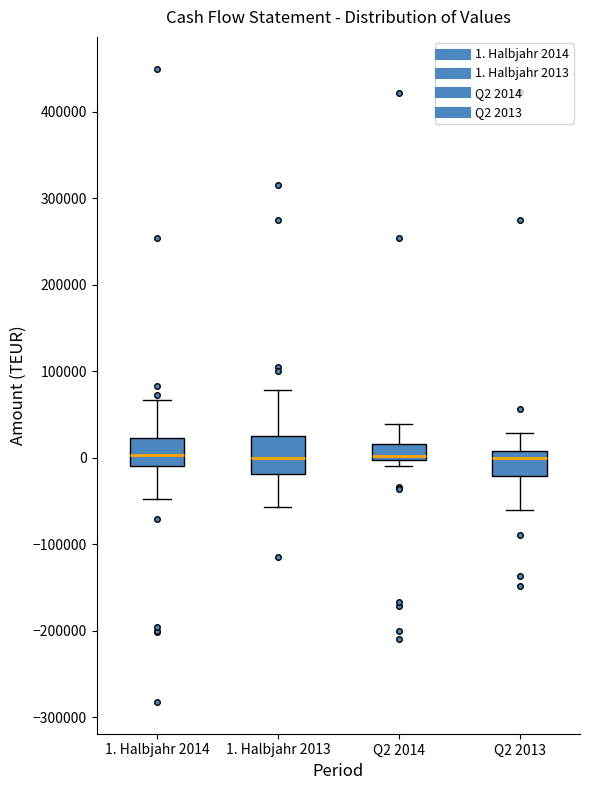

Reading left to right, read every box against the y-axis: the position of its median line, the range the box covers, and the ends of its whiskers. The values are not printed on the chart, so give them approximately, as read against the axis.

1. Halbjahr 2014: median 0, box -10000 to 20000, whiskers -50000 to 70000
1. Halbjahr 2013: median 0, box -20000 to 30000, whiskers -60000 to 80000
Q2 2014: median 0 (just above the box's lower edge), box 0 to 20000, whiskers -10000 to 40000
Q2 2013: median 0, box -20000 to 10000, whiskers -60000 to 30000